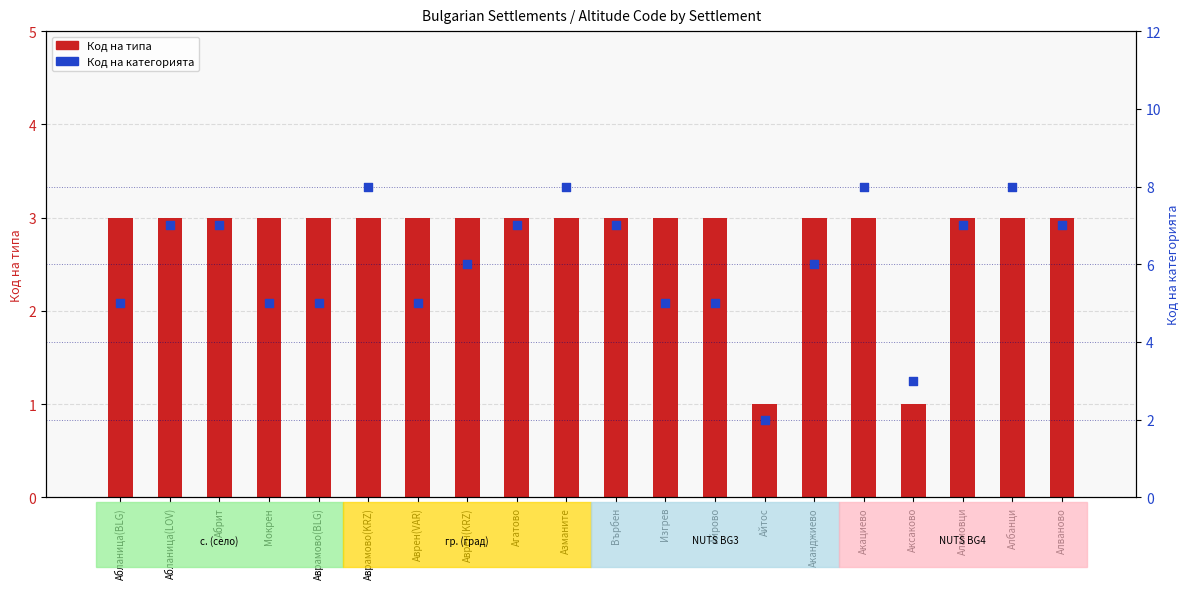

Which series has the largest total across all categories?

Код на категорията